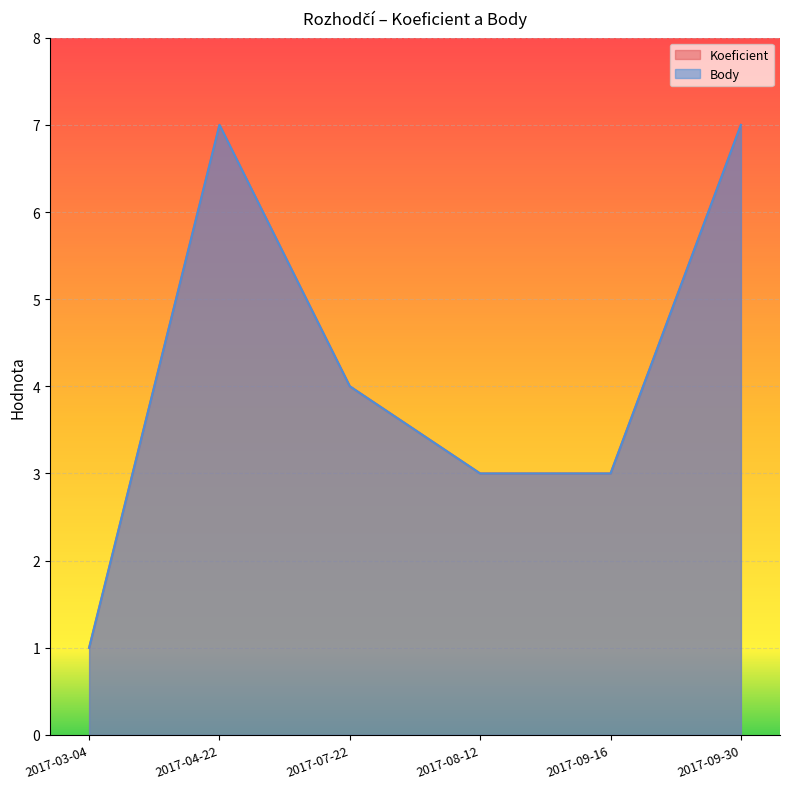

The Koeficient series shows 1 at 2017-03-04. True or false?

True